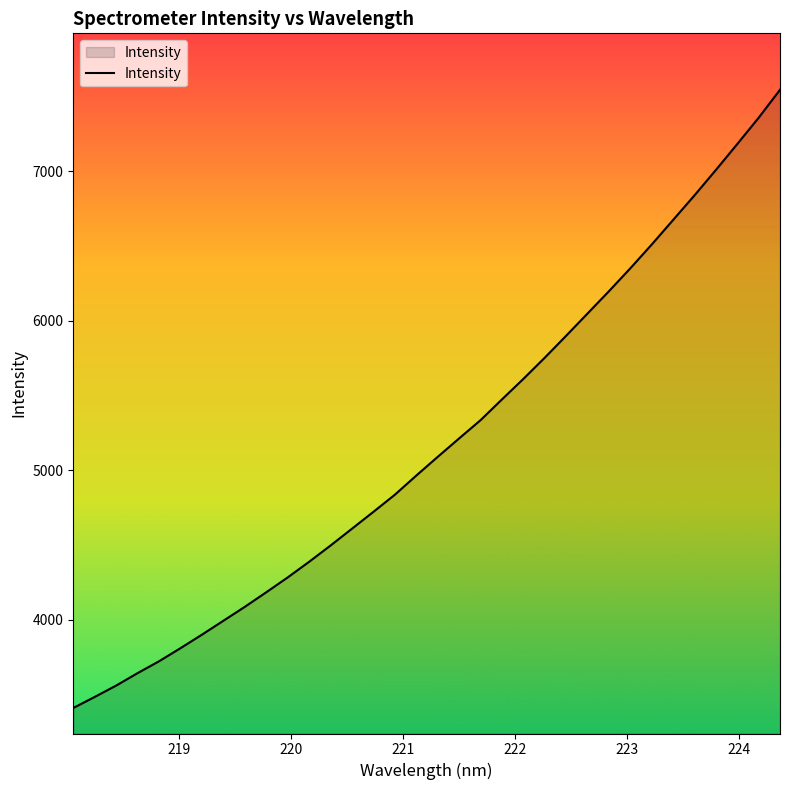

What is the difference between the maximum and minimum values?

4131.5